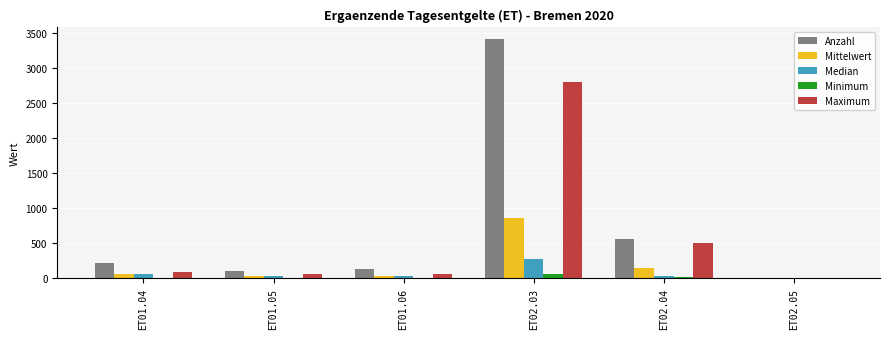

Which series has the largest total across all categories?

Anzahl